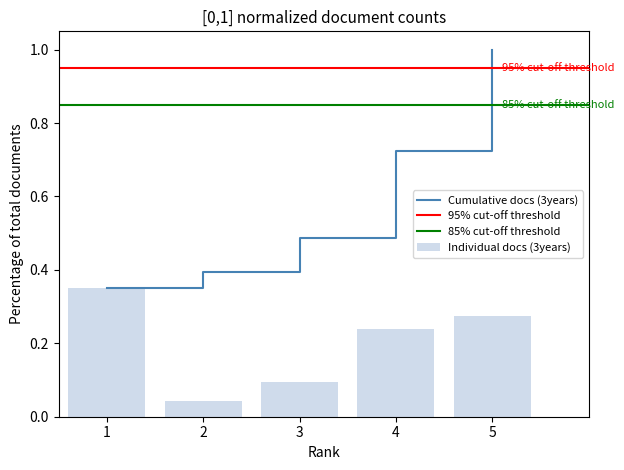

What is the sum of all values?

1.0